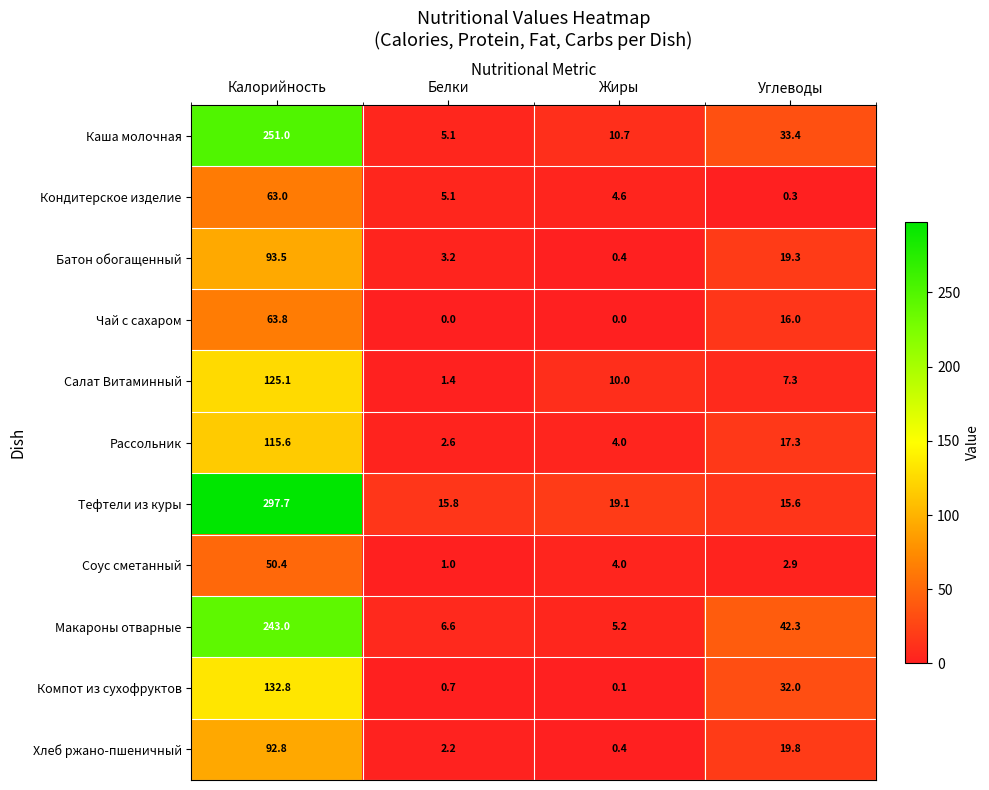

At how many categories does at least one series exceed 87?

1